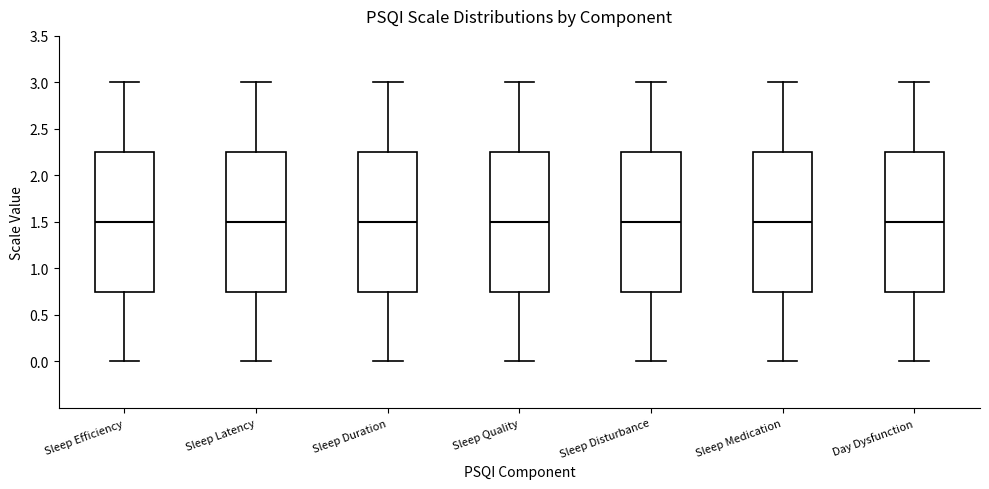

Reading left to right, transcribe this box plot: for each box, give where its median line is, the range the box spans, and where its two whiskers end, as read against the y-axis. The values are not printed on the chart, so give them approximately, as read against the axis.

Sleep Efficiency: median 1.50, box 0.75 to 2.25, whiskers 0.00 to 3.00
Sleep Latency: median 1.50, box 0.75 to 2.25, whiskers 0.00 to 3.00
Sleep Duration: median 1.50, box 0.75 to 2.25, whiskers 0.00 to 3.00
Sleep Quality: median 1.50, box 0.75 to 2.25, whiskers 0.00 to 3.00
Sleep Disturbance: median 1.50, box 0.75 to 2.25, whiskers 0.00 to 3.00
Sleep Medication: median 1.50, box 0.75 to 2.25, whiskers 0.00 to 3.00
Day Dysfunction: median 1.50, box 0.75 to 2.25, whiskers 0.00 to 3.00